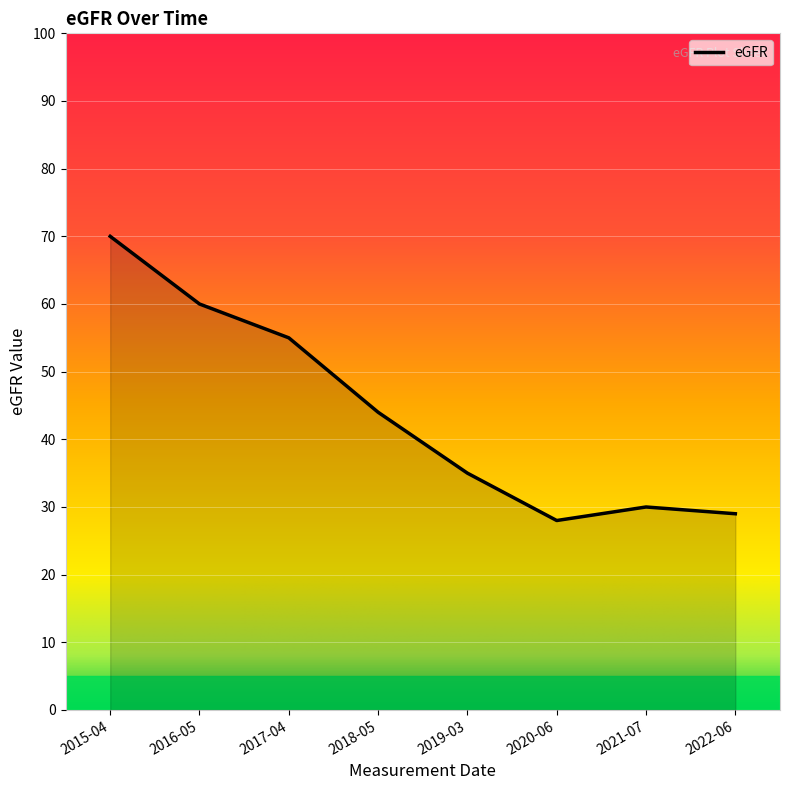

How many series are shown in this chart?

1